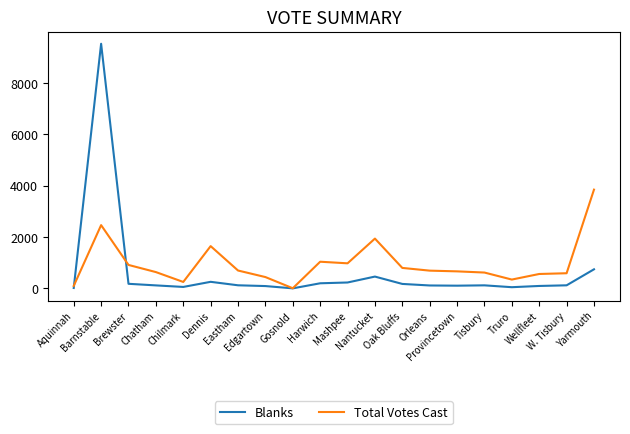

List the series in order of their peak value, lowest first.

Total Votes Cast, Blanks